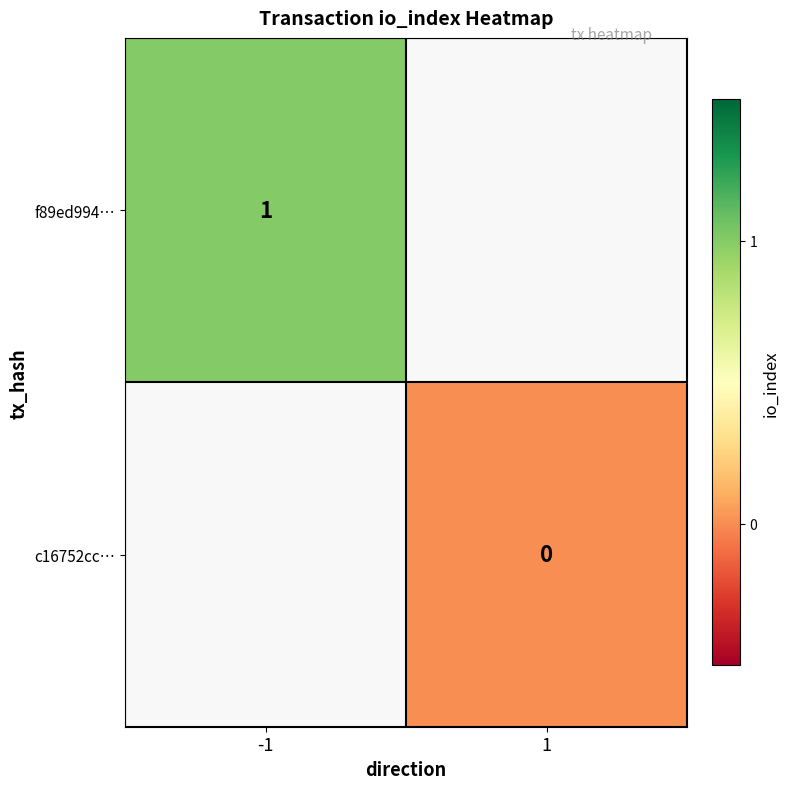

At how many categories does at least one series exceed 0?

1